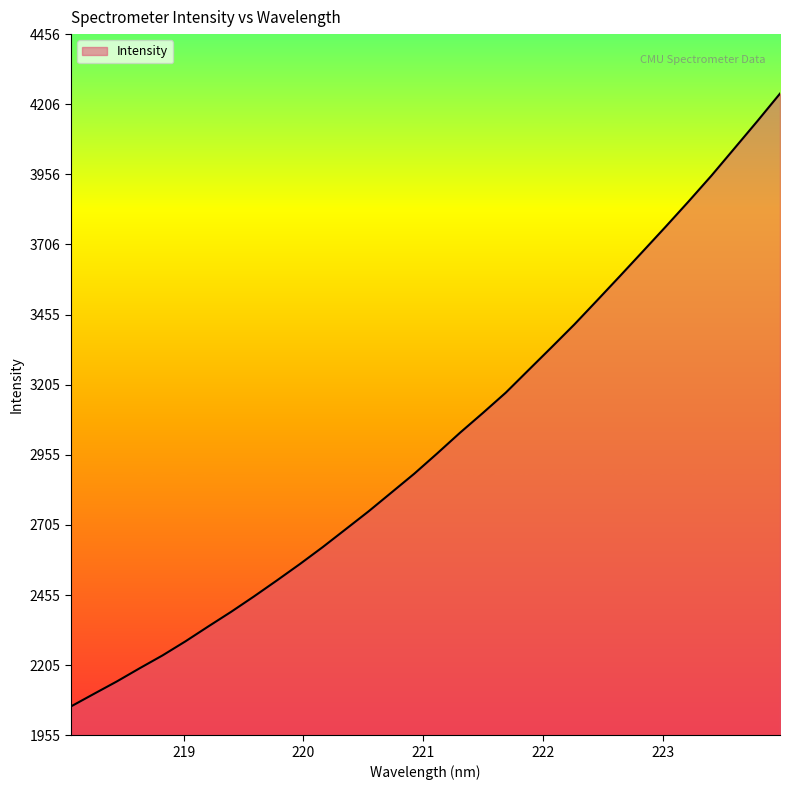

What is the maximum value shown in the chart?

4244.3